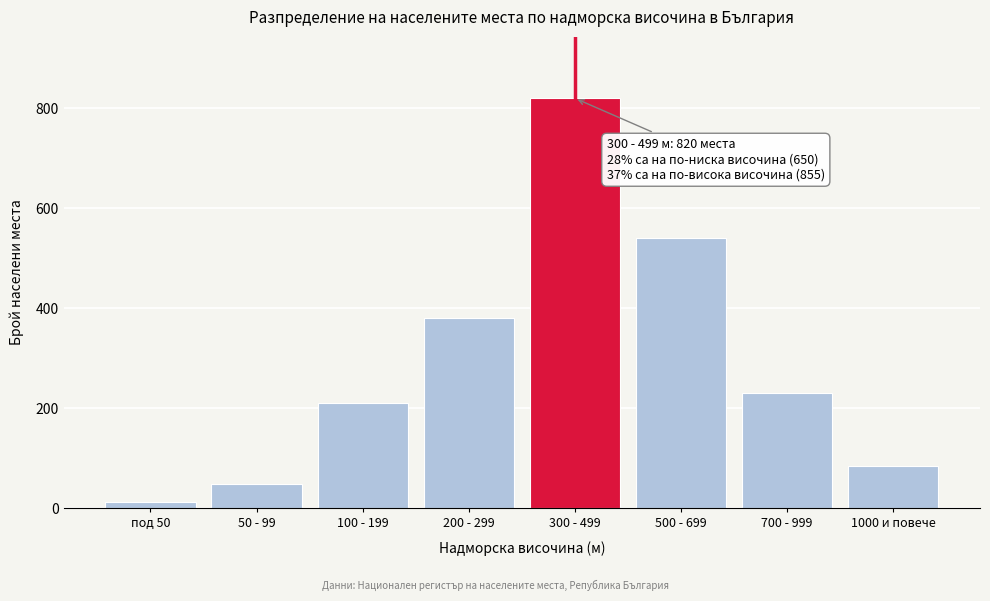

Reading left to right, transcribe all the data shown in this chart.

12	48	210	380	820	540	230	85